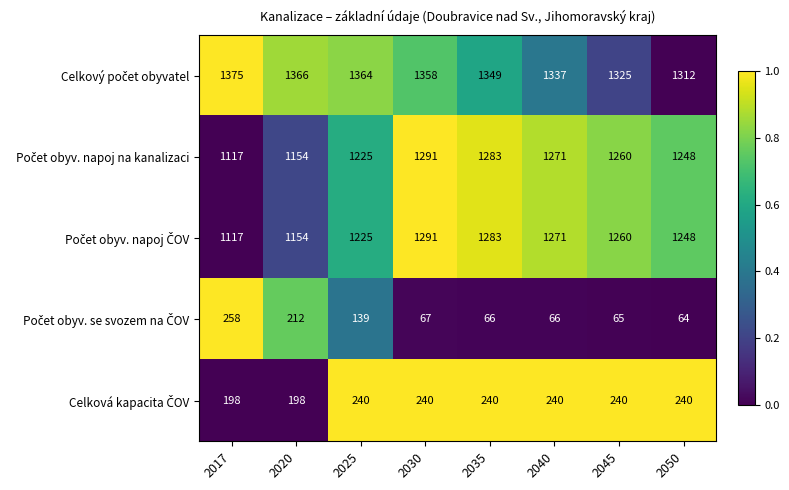

What is the spread (max minus min) of values at 2017?

1177